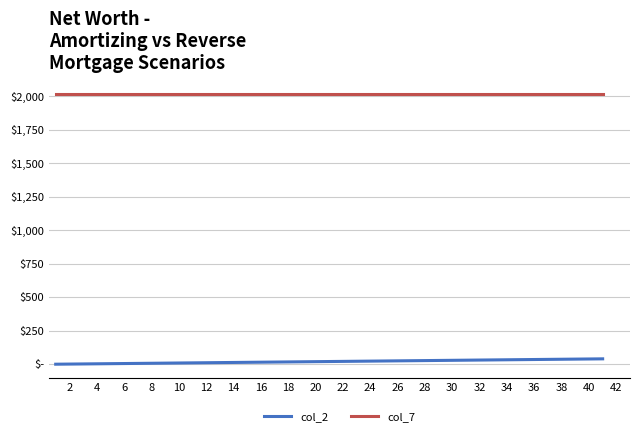

What are all the series names shown in the legend?

col_2, col_7